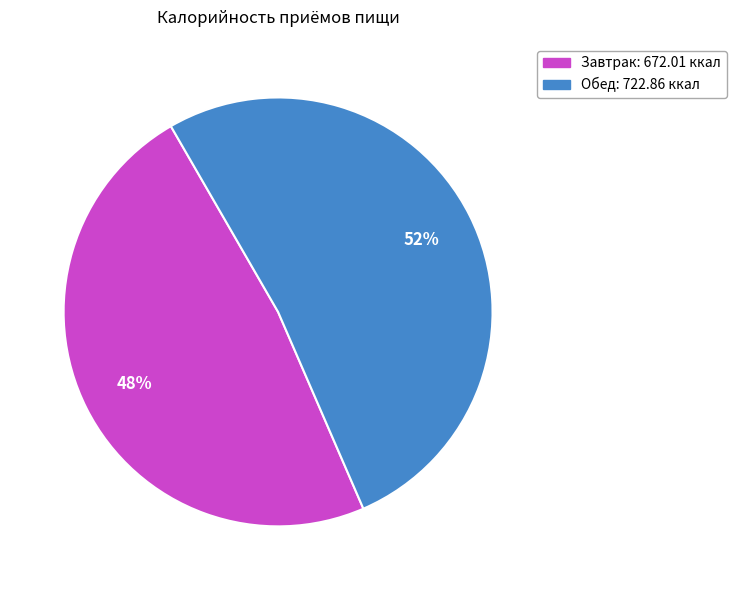

Does any single category account for the majority?

Yes